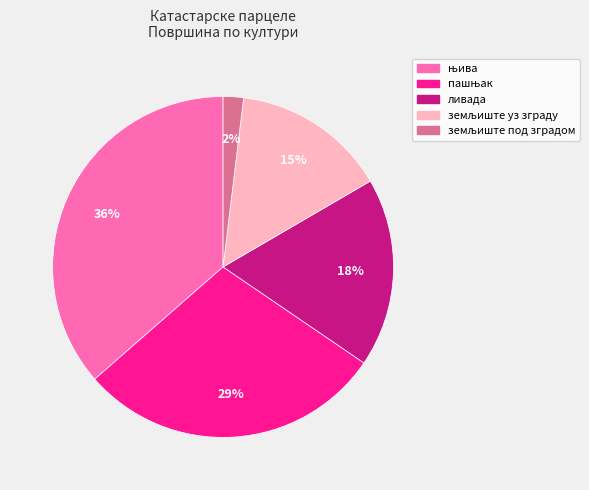

Is there any slice that represents more than half of the pie?

No